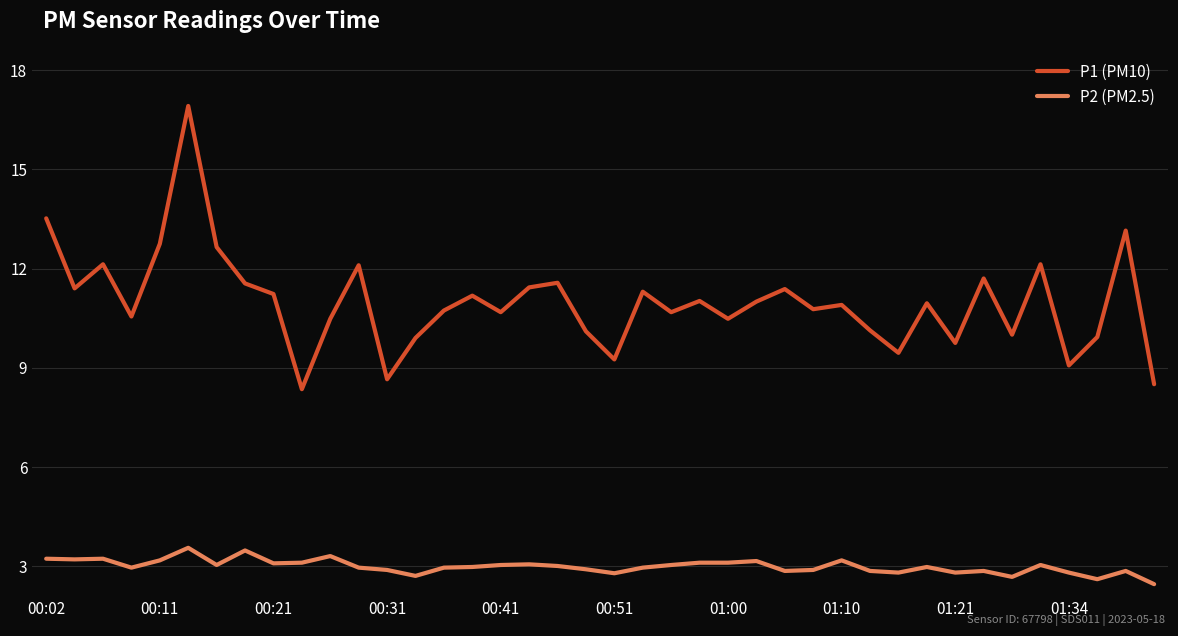

True or false: P2 (PM2.5) and P1 (PM10) cross at least once.

False